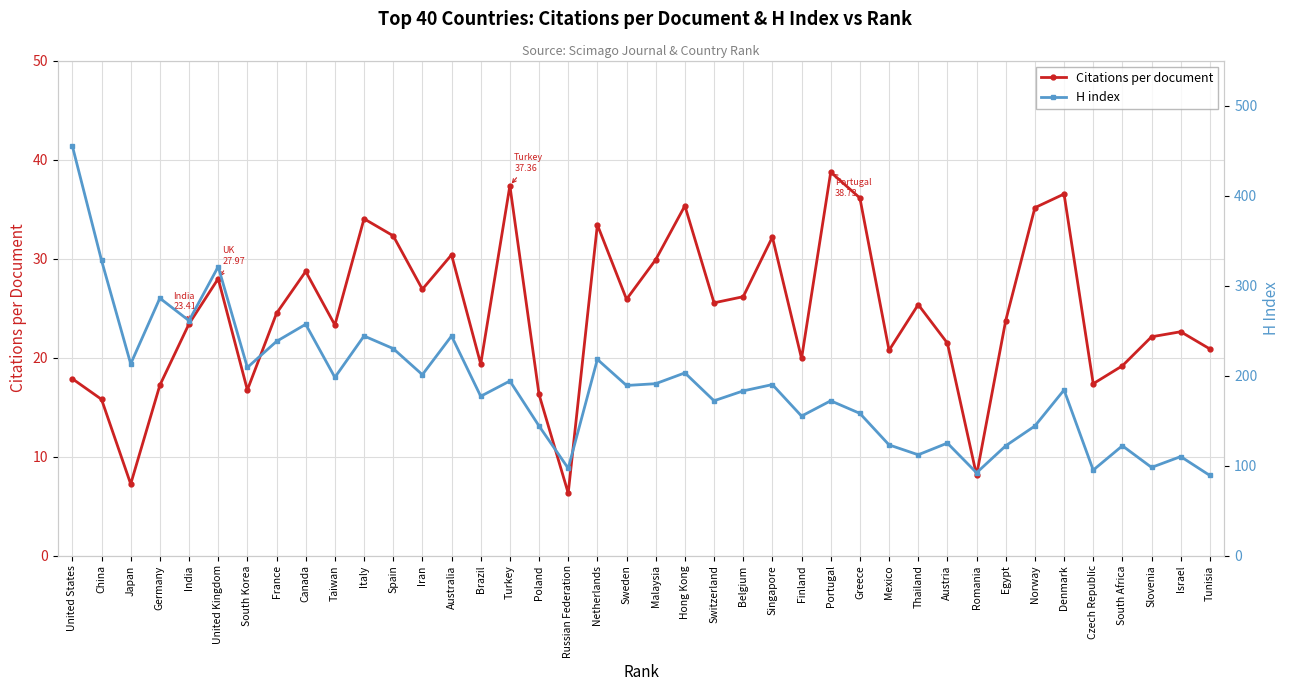

What is the maximum value for H index?

455.0